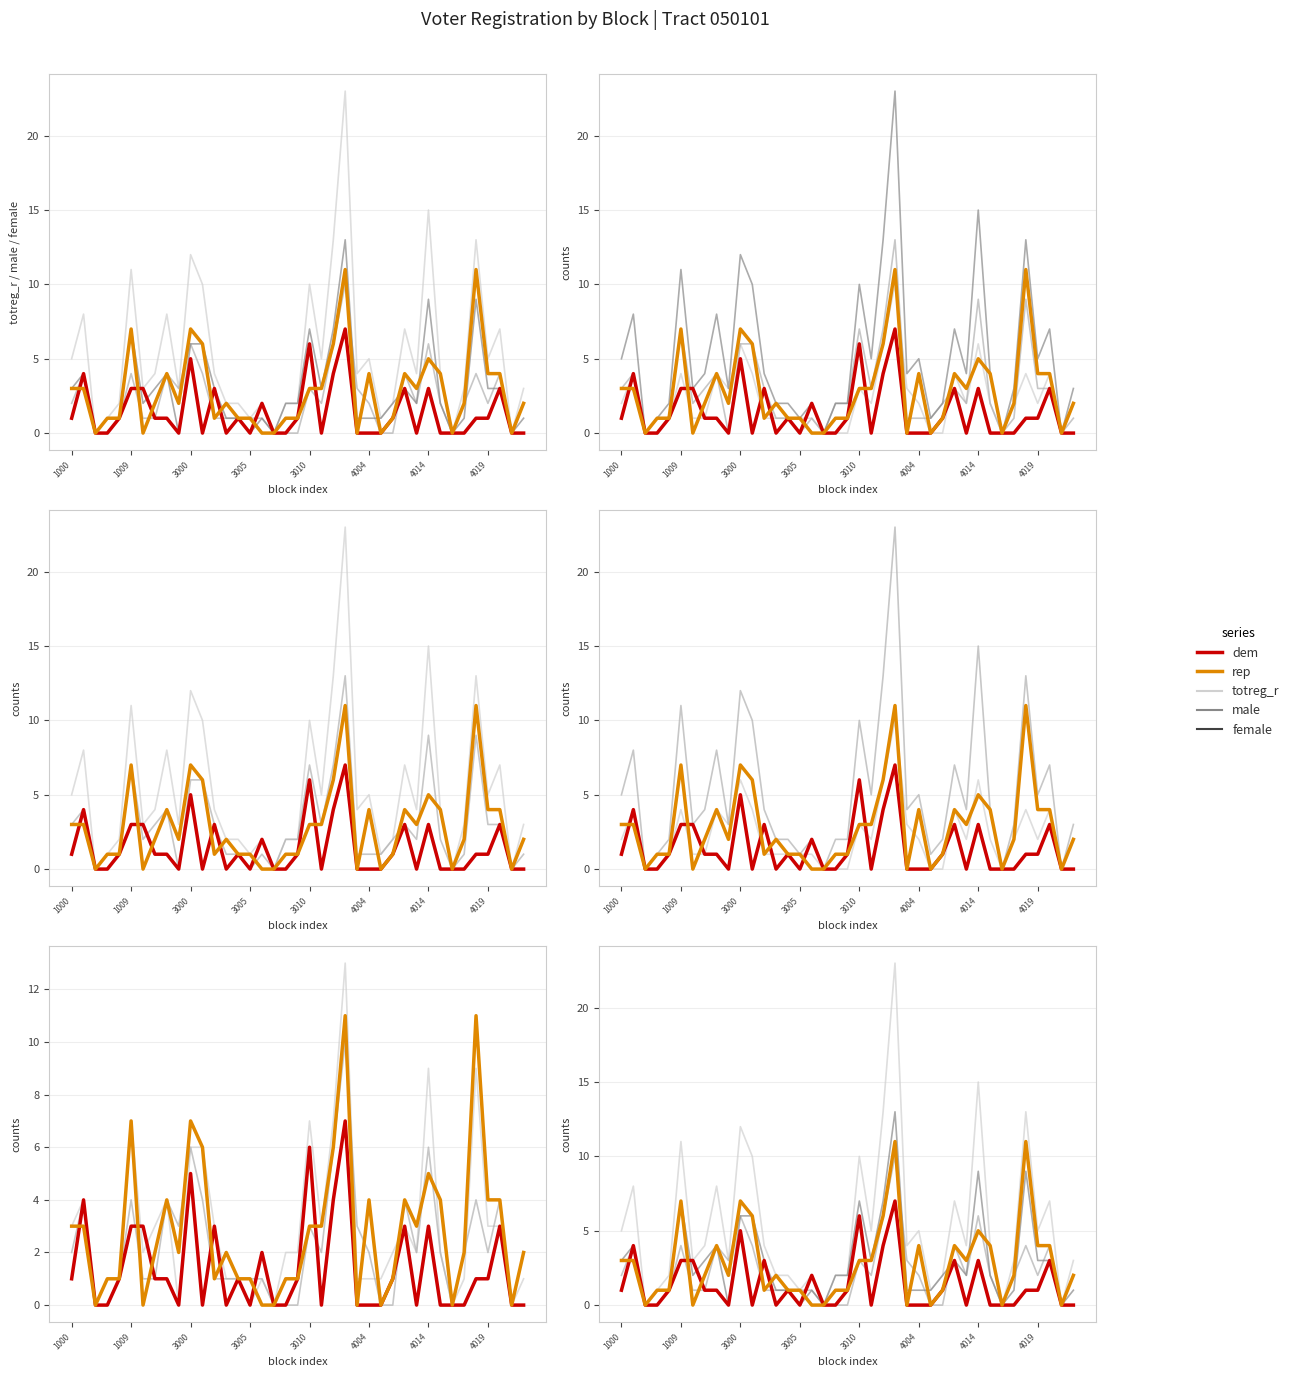

How many interior local peaks does the dem series have?

10